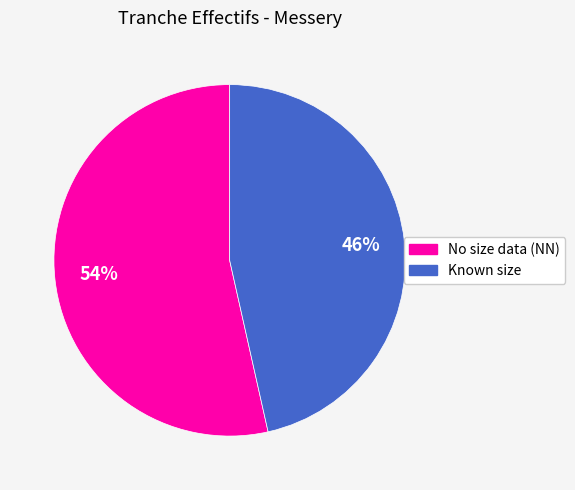

Is there a majority slice in this chart?

Yes